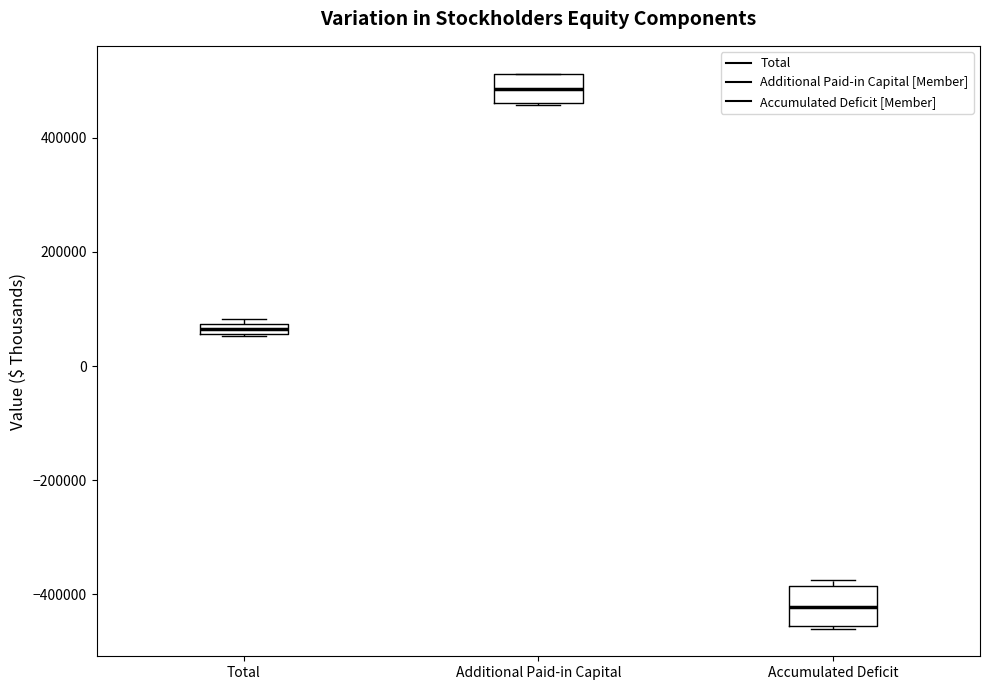

Where is the upper edge of the box for Additional Paid-in Capital on the y-axis? The values are not printed on the chart, so give them approximately, as read against the axis.

520000